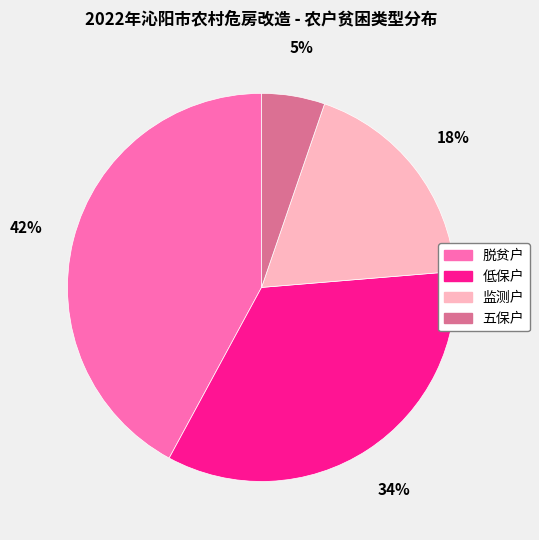

How many segments does this pie chart have?

4